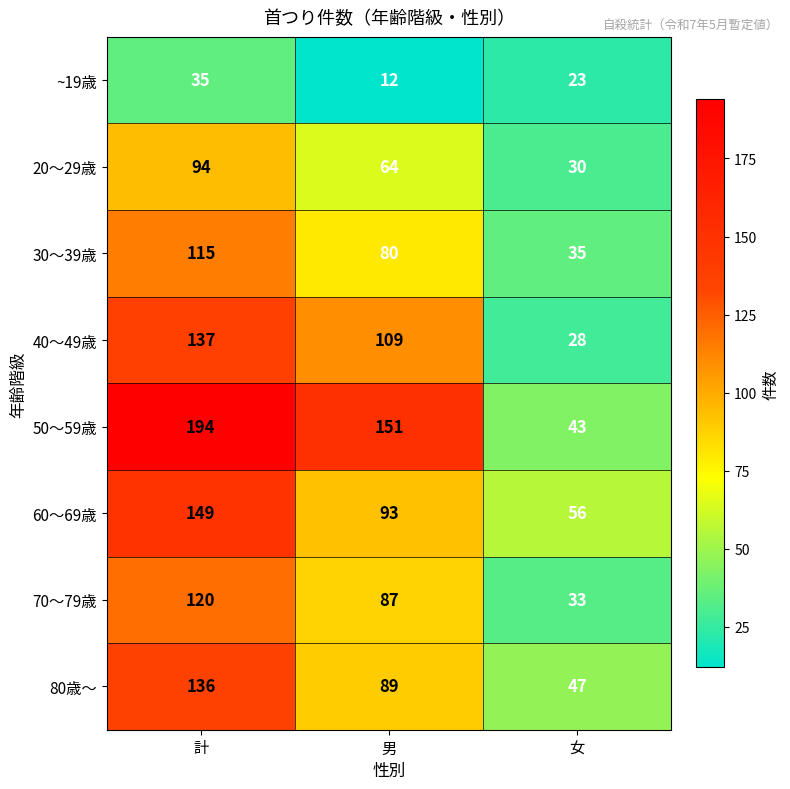

Rank the categories by 80歳～ value from lowest to highest.

女, 男, 計